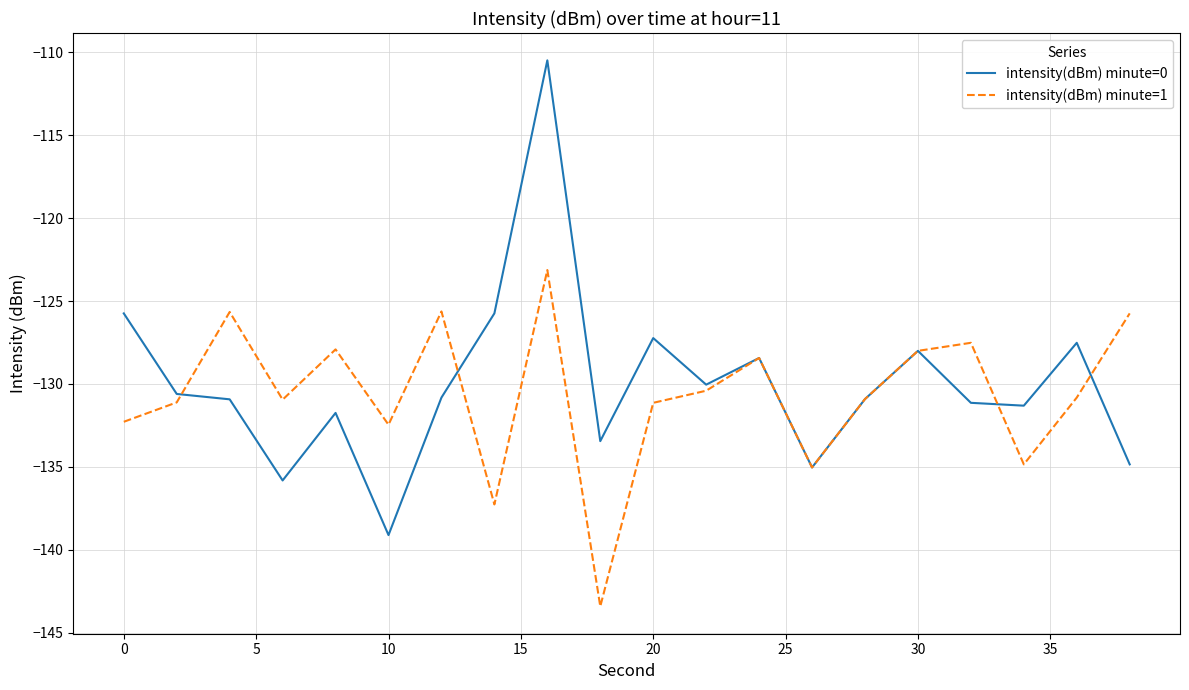

How many distinct data groups are displayed?

2